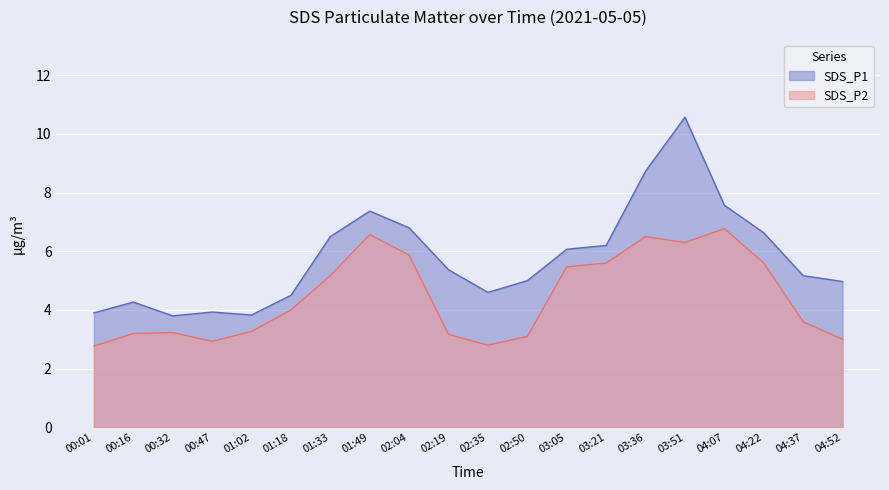

Which series has the largest range (max minus min)?

SDS_P1